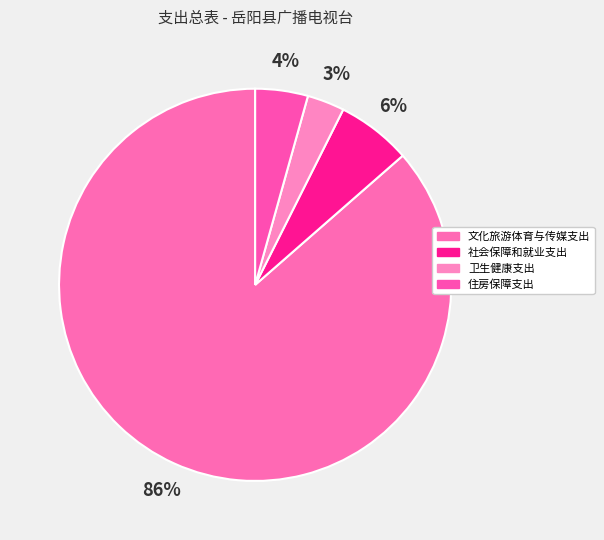

The 社会保障和就业支出 slice represents 6% of the pie. True or false?

True